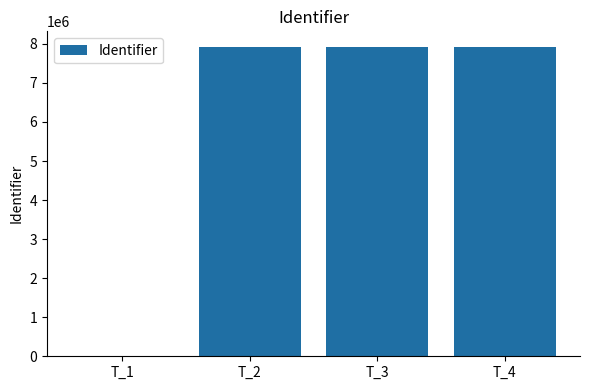

What is the change in value from T_1 to T_2?

+7924772